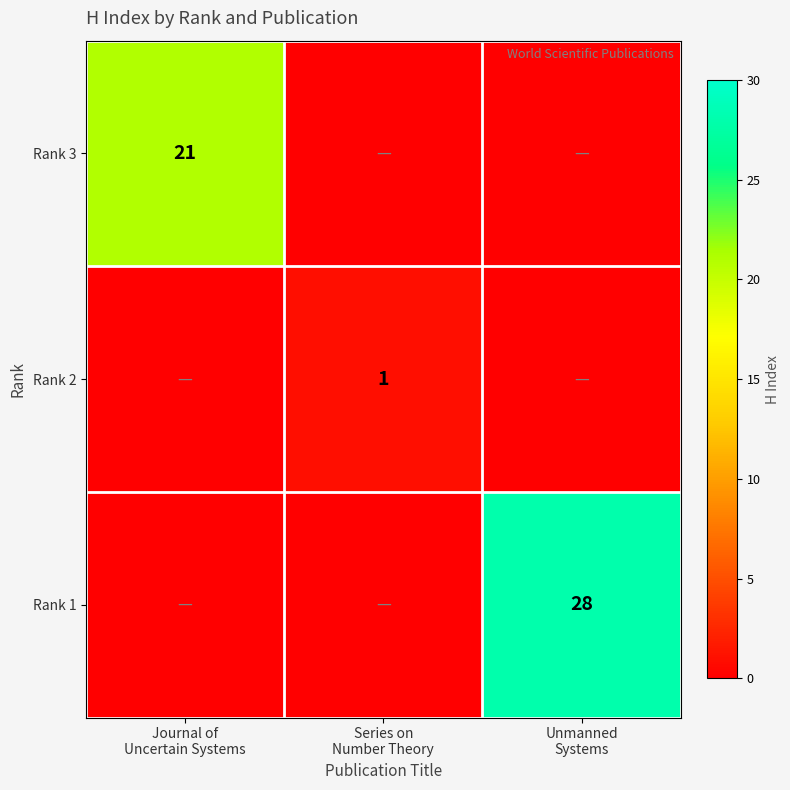

What is the total value across all series at Series on
Number Theory?

1